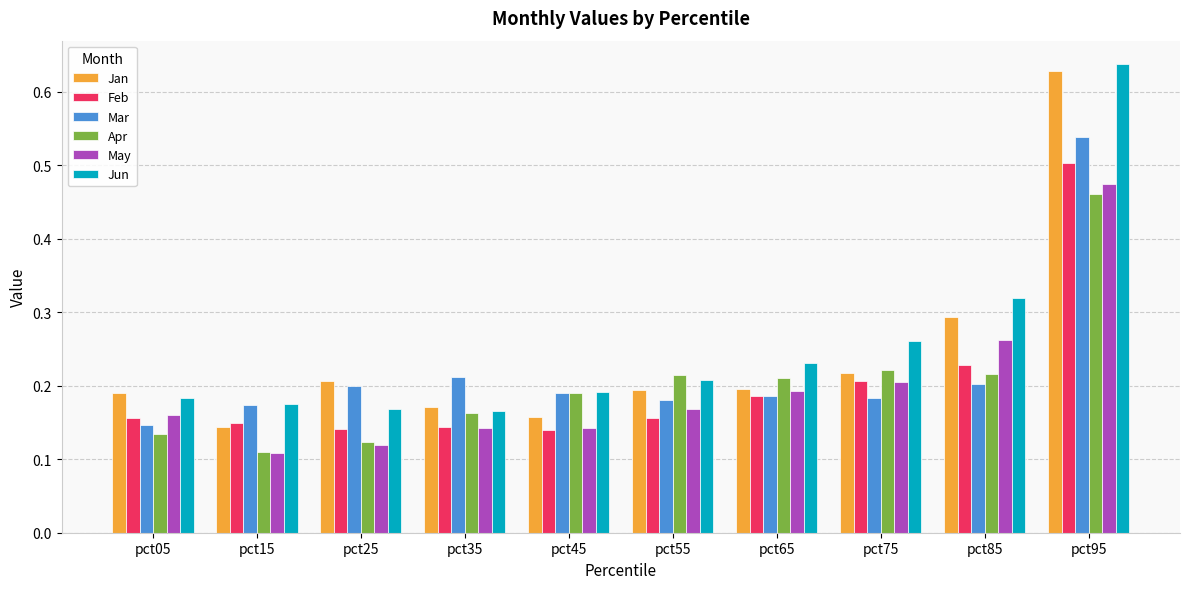

Count the Jun values in the range 0 to 1.

10